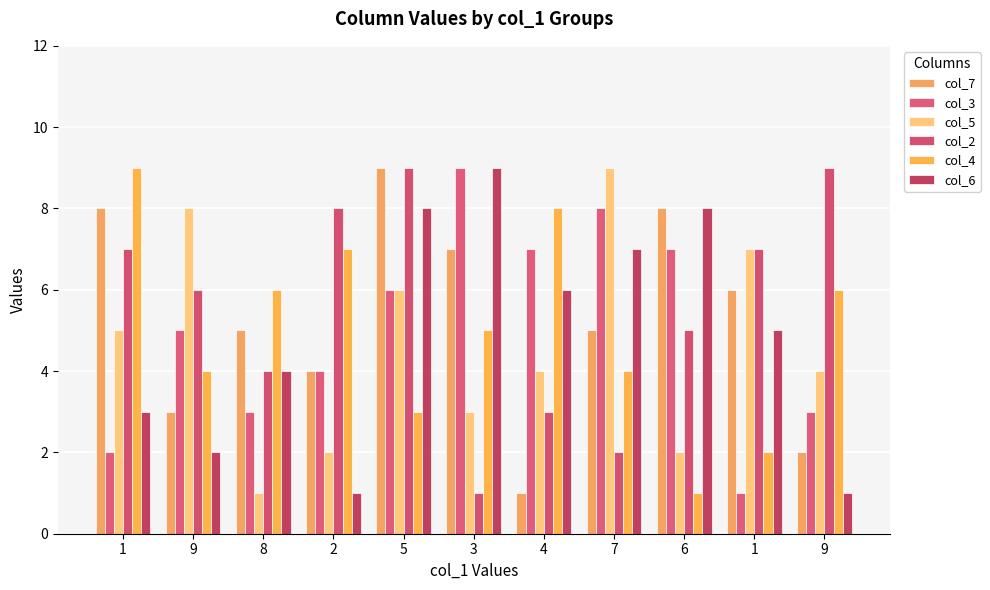

At which category is the sum across all series the highest?

5